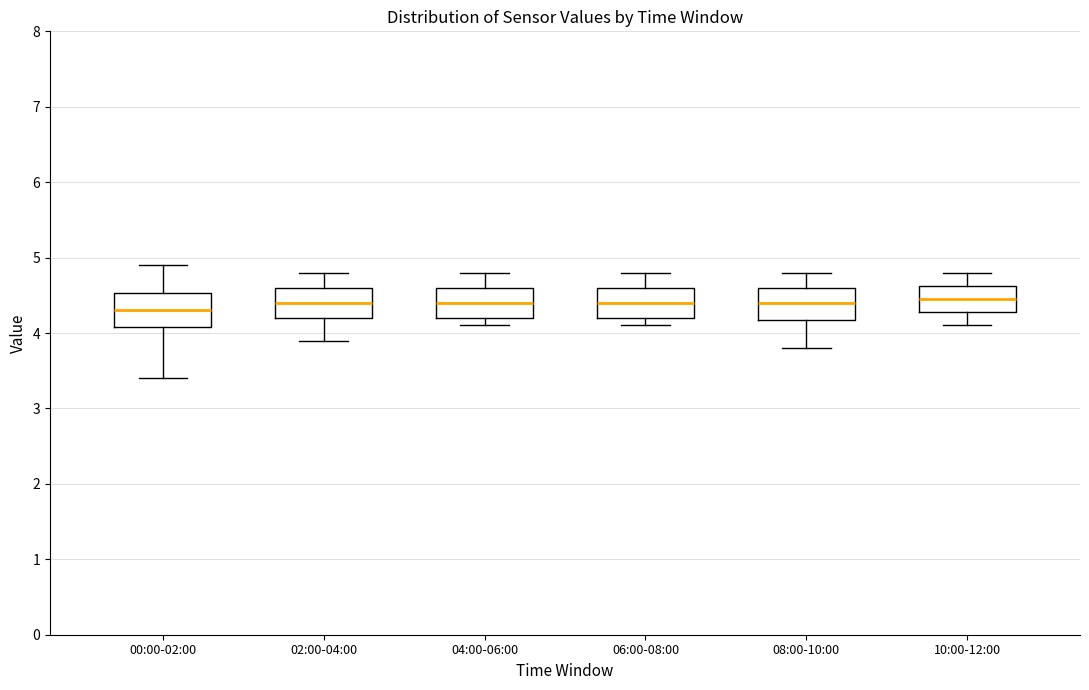

Reading left to right, transcribe this box plot: for each box, give where its median line is, the range the box spans, and where its two whiskers end, as read against the y-axis. The values are not printed on the chart, so give them approximately, as read against the axis.

00:00-02:00: median 4.3, box 4.1 to 4.5, whiskers 3.4 to 4.9
02:00-04:00: median 4.4, box 4.2 to 4.6, whiskers 3.9 to 4.8
04:00-06:00: median 4.4, box 4.2 to 4.6, whiskers 4.1 to 4.8
06:00-08:00: median 4.4, box 4.2 to 4.6, whiskers 4.1 to 4.8
08:00-10:00: median 4.4, box 4.2 to 4.6, whiskers 3.8 to 4.8
10:00-12:00: median 4.5, box 4.3 to 4.6, whiskers 4.1 to 4.8